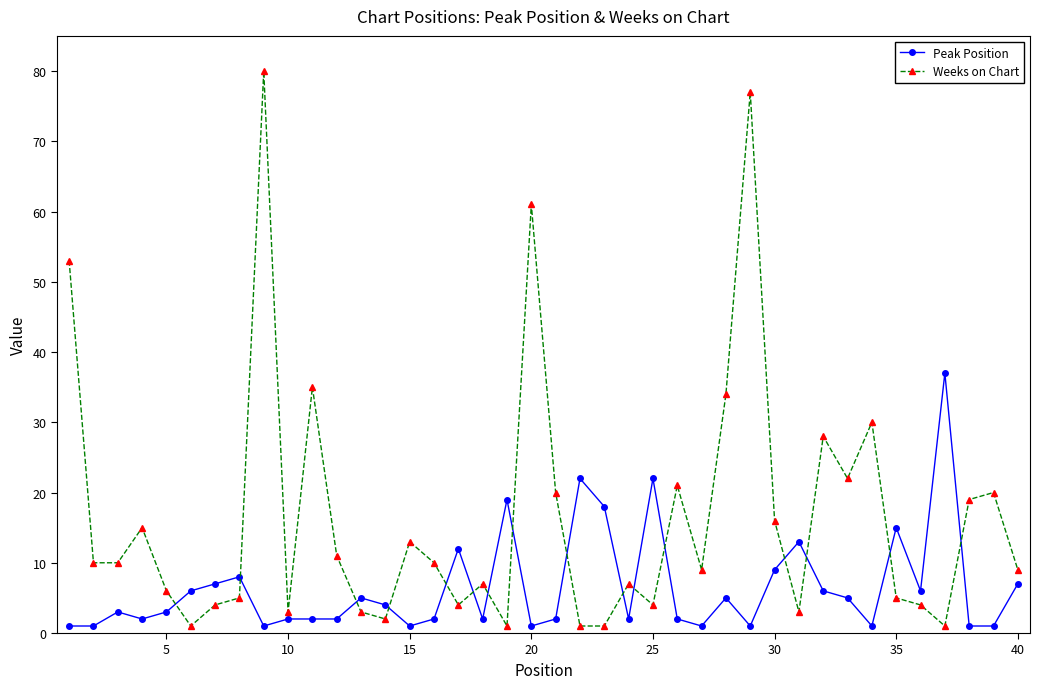

At how many categories does at least one series exceed 14?

21